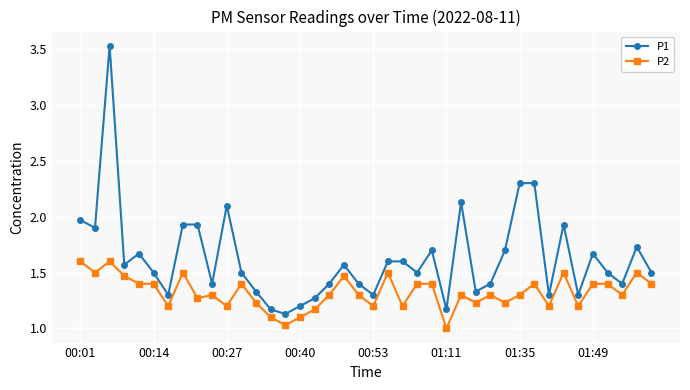

Rank the series by their maximum value, from lowest to highest.

P2, P1